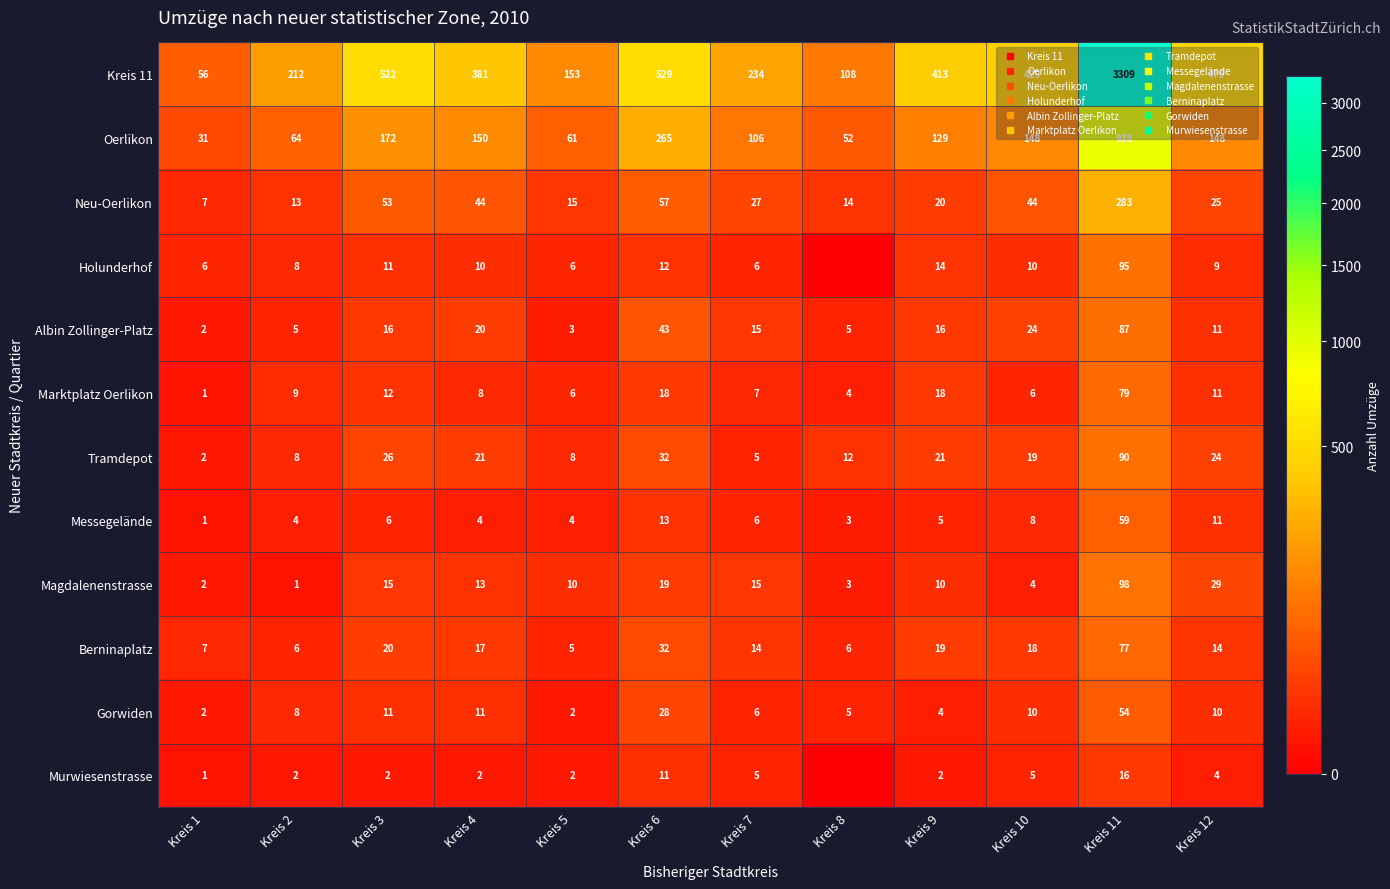

At which category is the sum across all series the highest?

Kreis 11